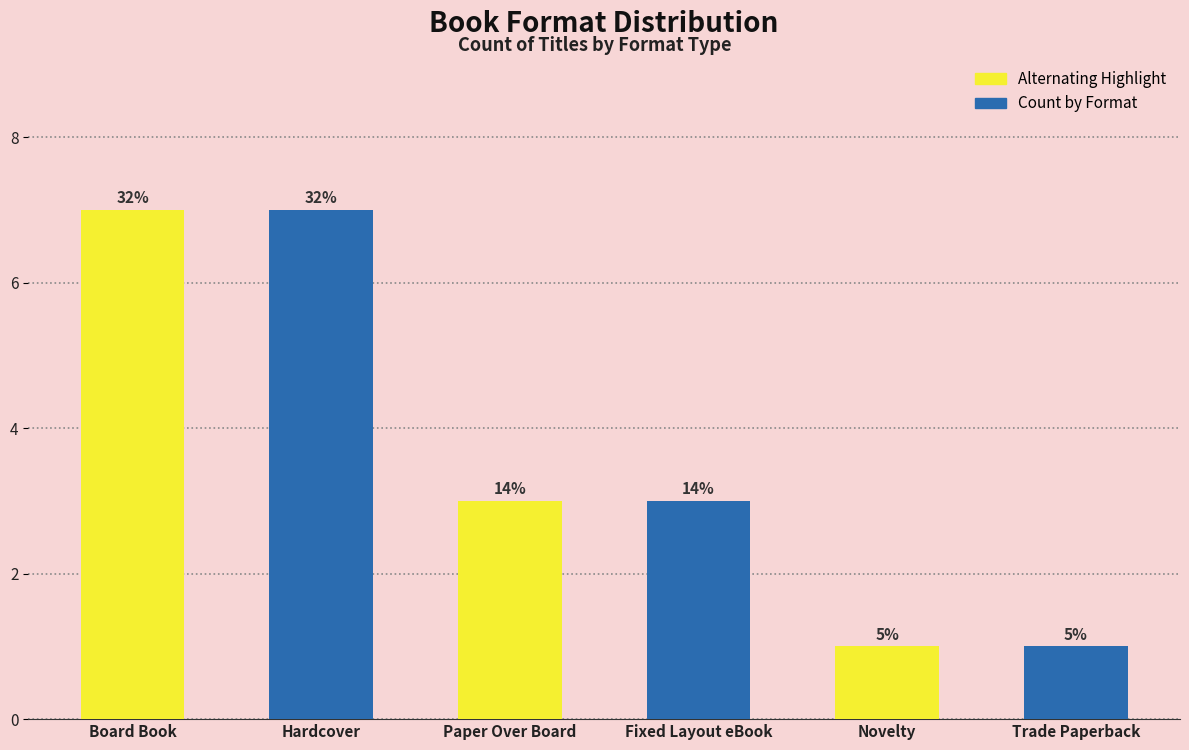

Rank the categories by value from highest to lowest.

Board Book, Hardcover, Paper Over Board, Fixed Layout eBook, Novelty, Trade Paperback